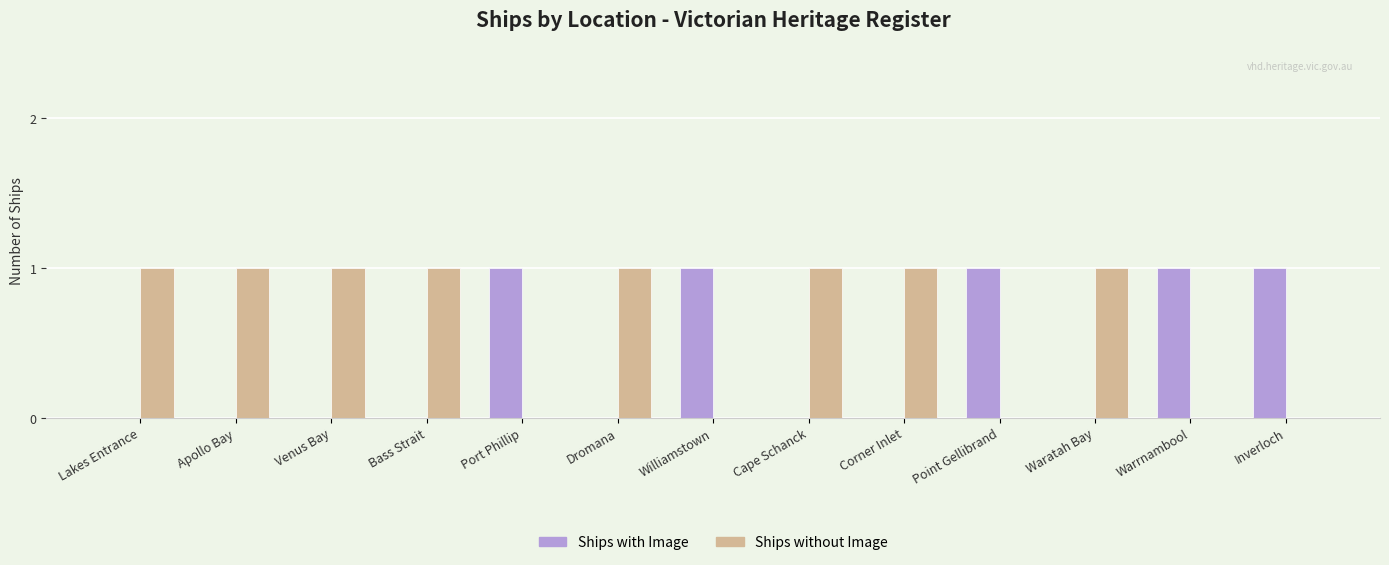

How many data points does each series have?

13